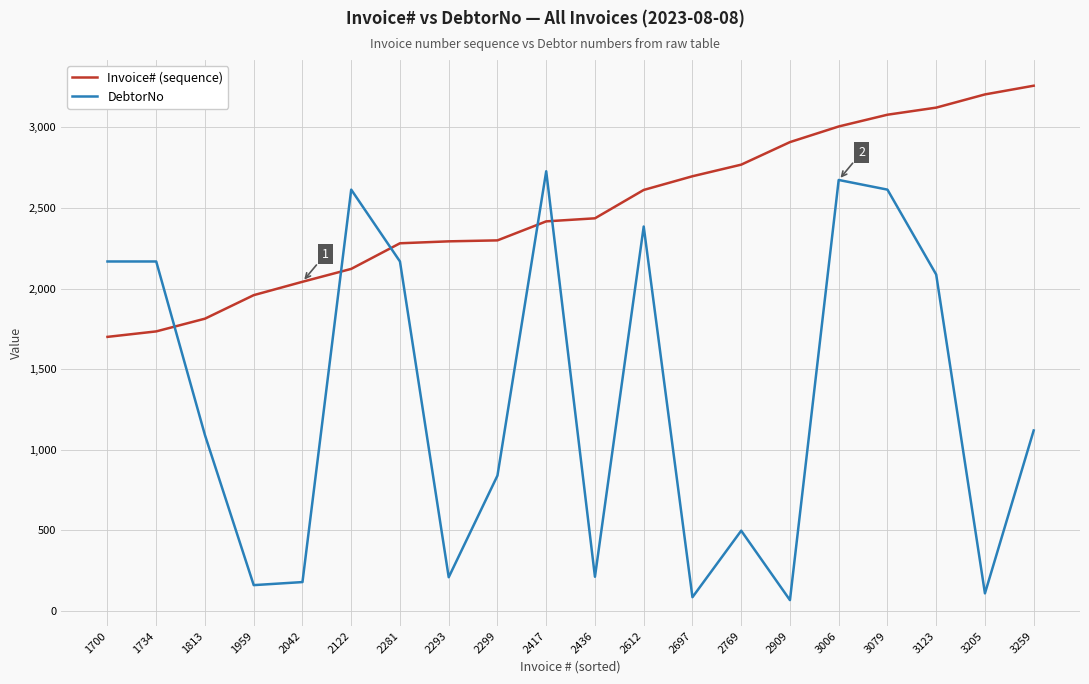

What is the difference between the Invoice# (sequence) values at 3123 and 2293?

830